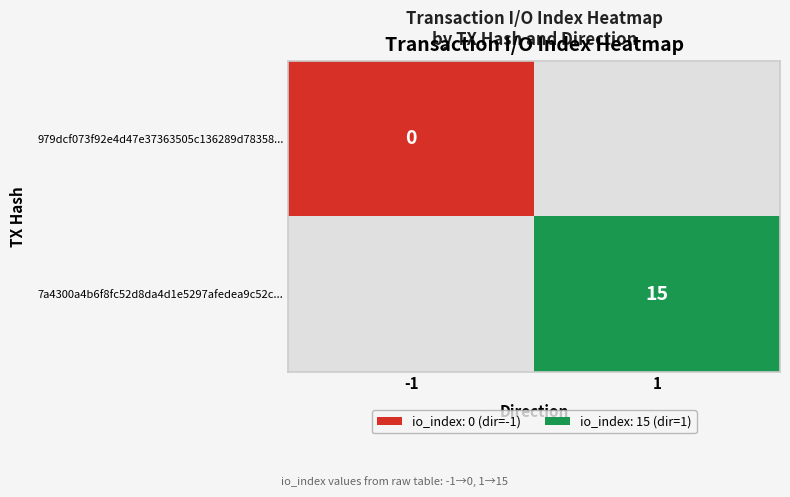

Is the value of 7a4300a4b6f8fc52d8da4d1e5297afedea9c52c... at 1 greater than the value of 979dcf073f92e4d47e37363505c136289d78358... at -1?

Yes